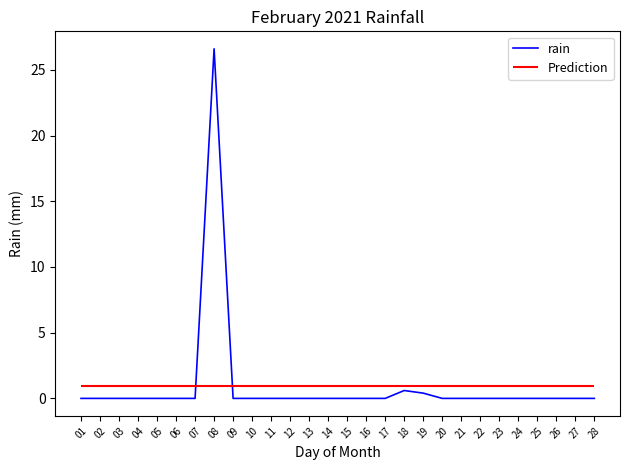

Does the chart have visible grid lines?

No